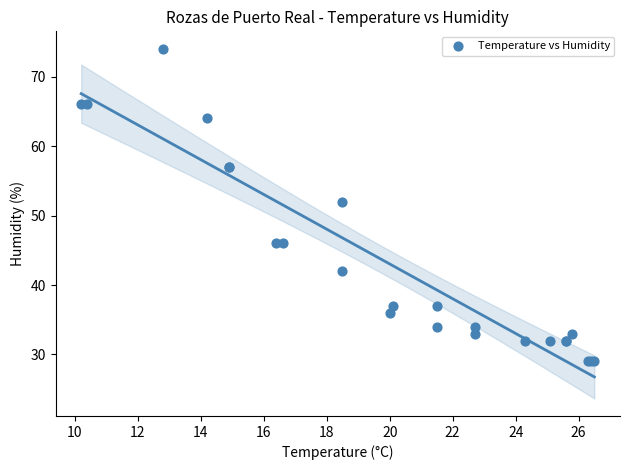

What Y value in the scatter plot is closest to 51?

52